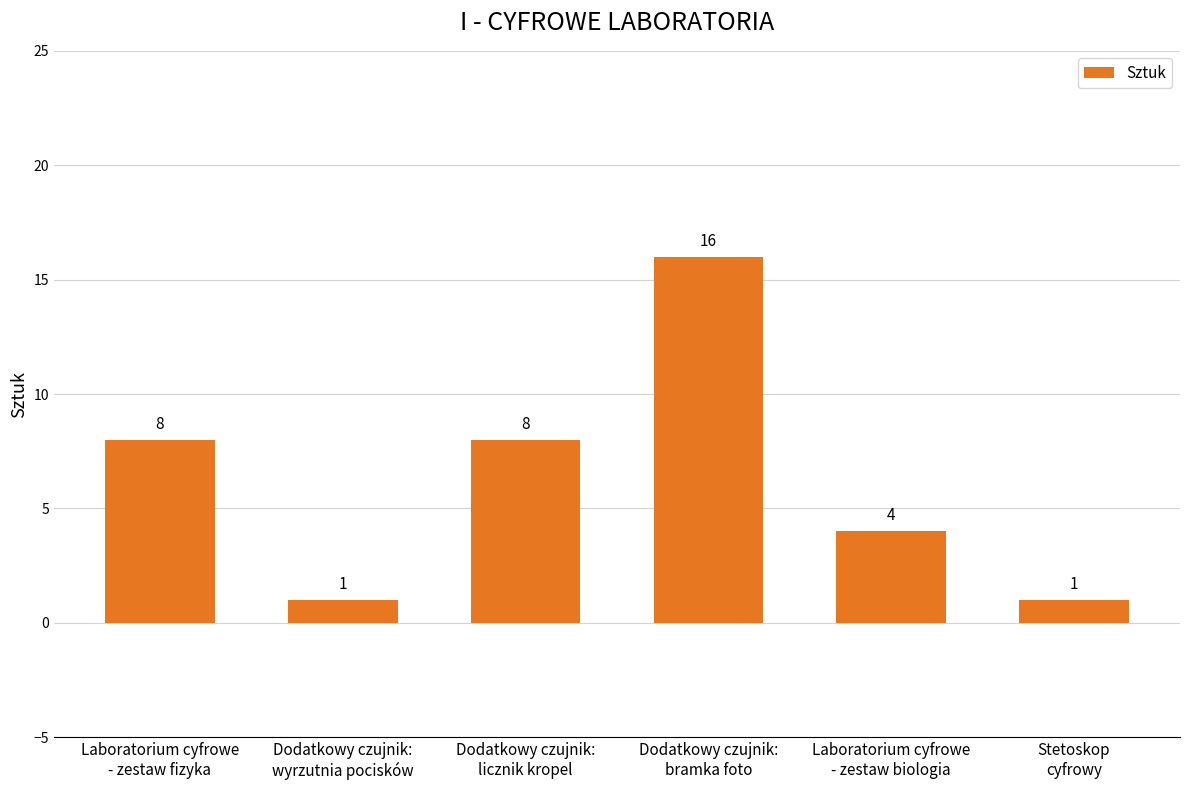

What is the average value?

6